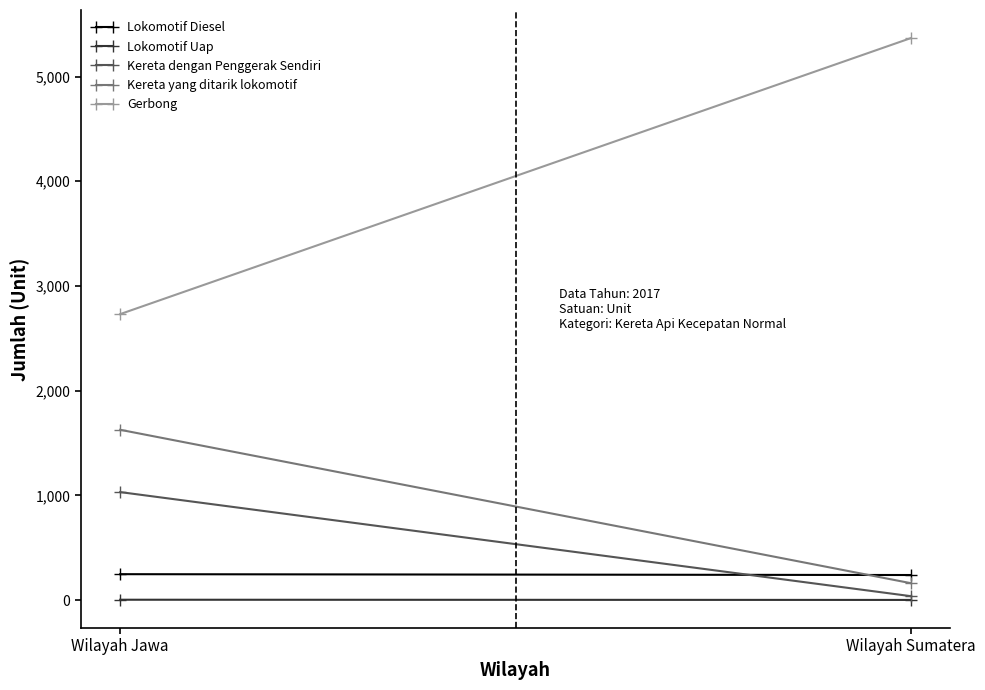

At how many categories does at least one series exceed 3270?

1